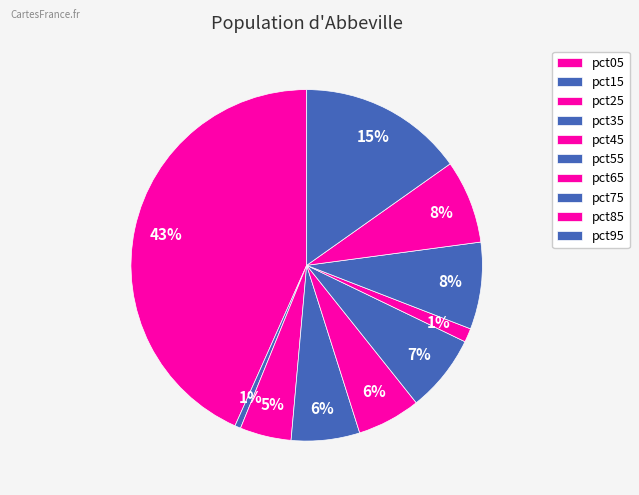

Count the number of slices in the pie.

10